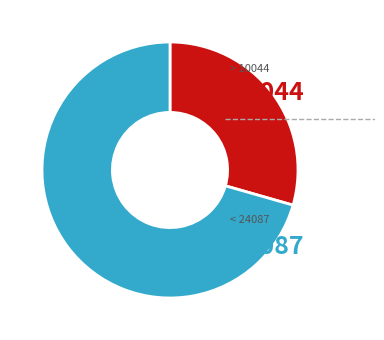

Is there a majority slice in this chart?

Yes